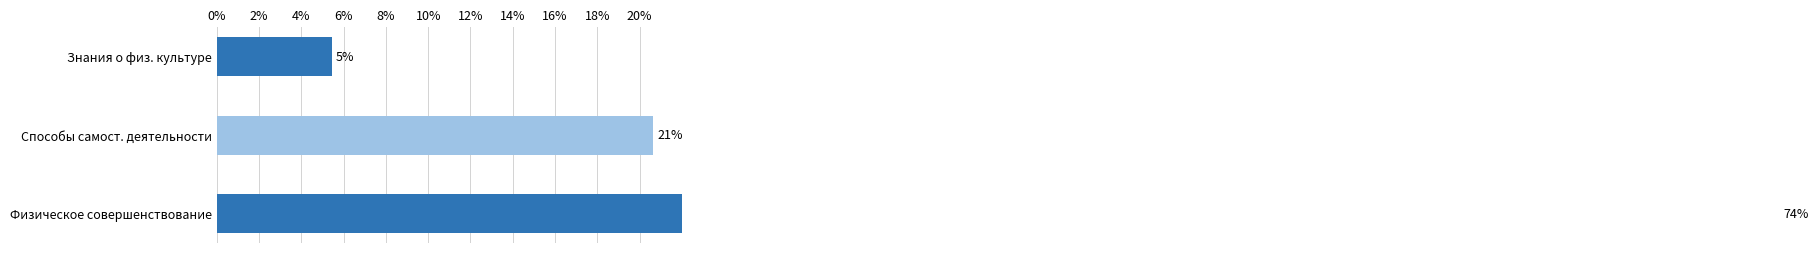

Rank the categories by value from highest to lowest.

Физическое совершенствование, Способы самост. деятельности, Знания о физ. культуре